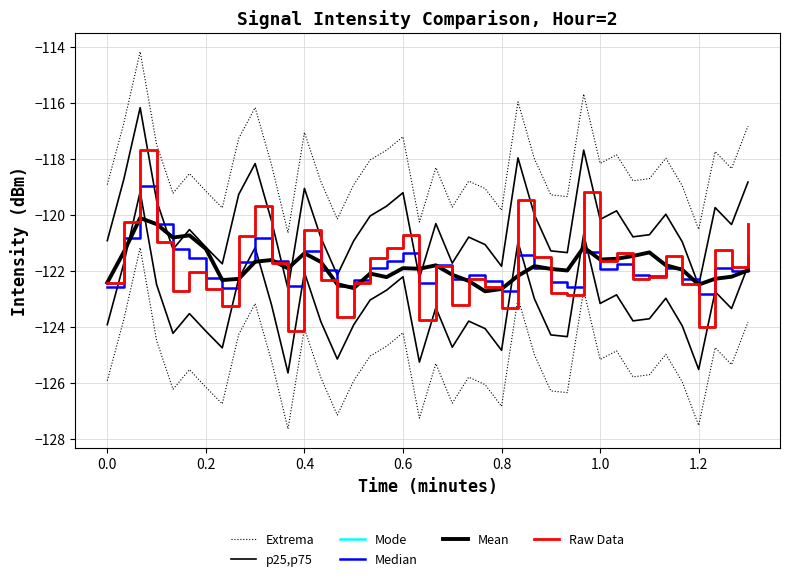

True or false: the data shows -192.4 at 26.

False